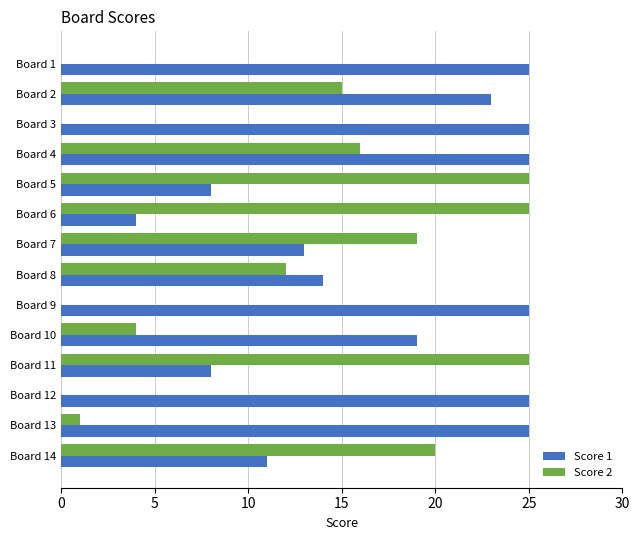

True or false: Score 1 has a value of 24 at Board 8.

False